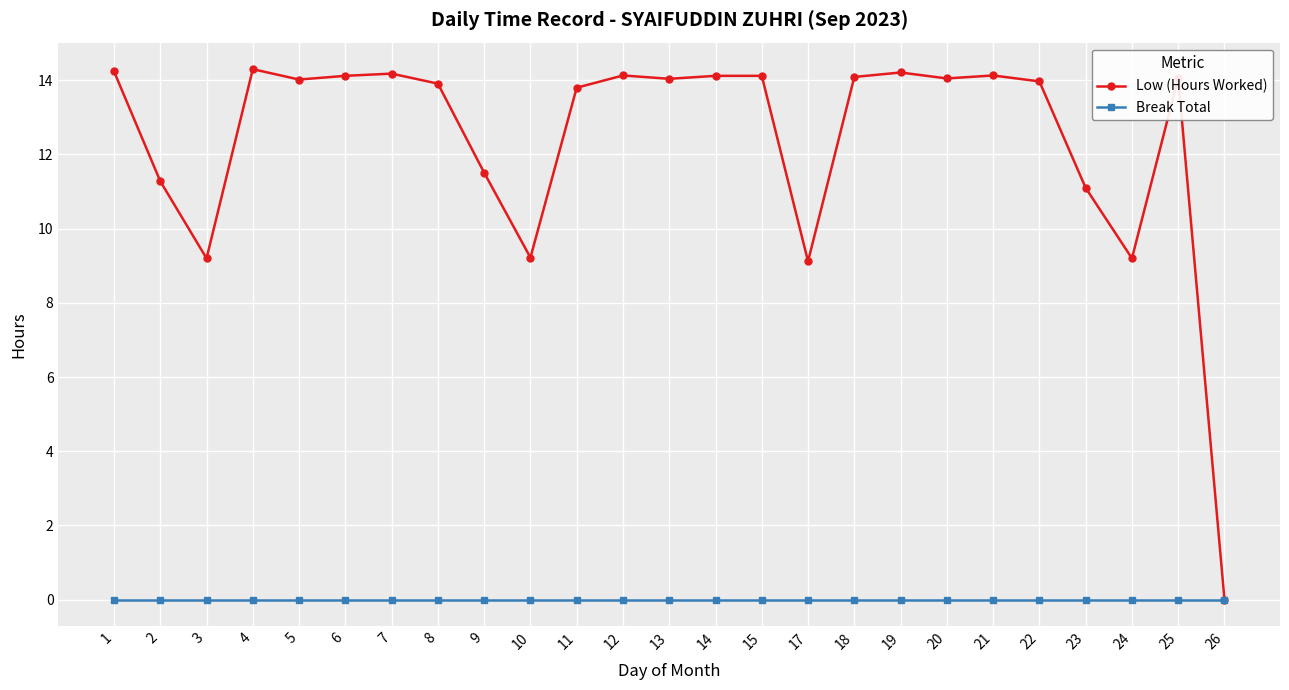

How many lines are shown in the chart?

2